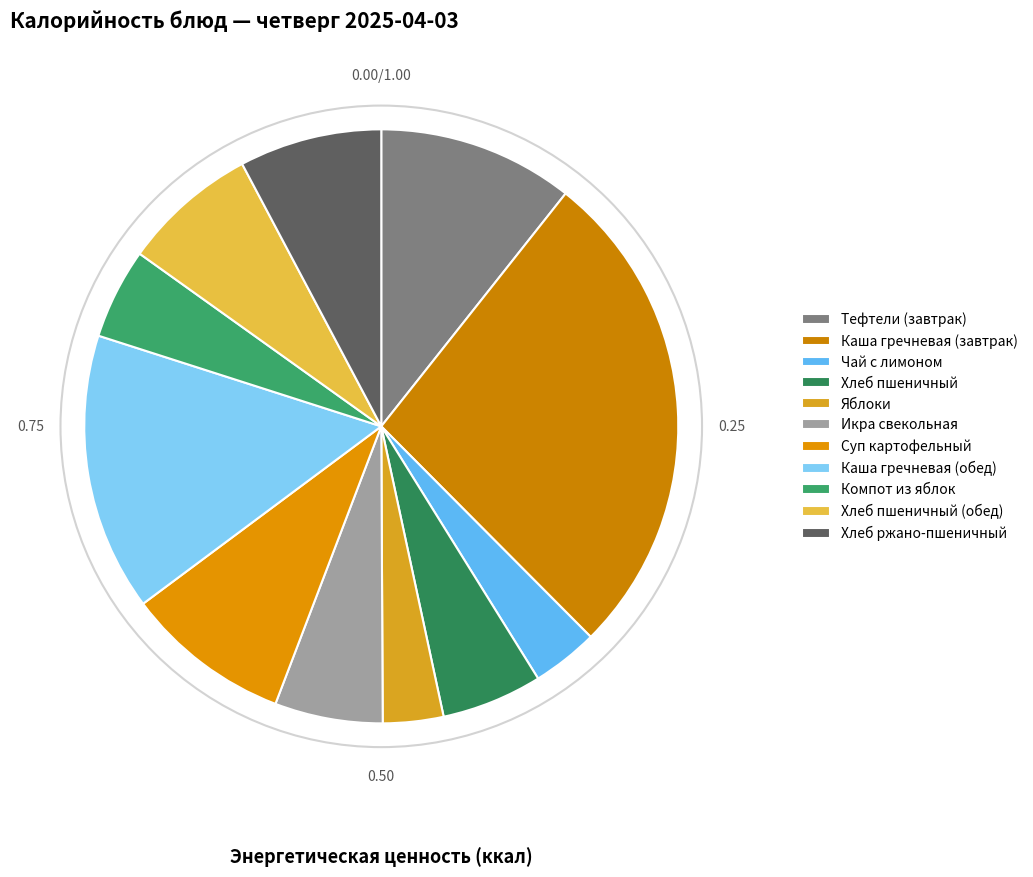

How many segments does this pie chart have?

11